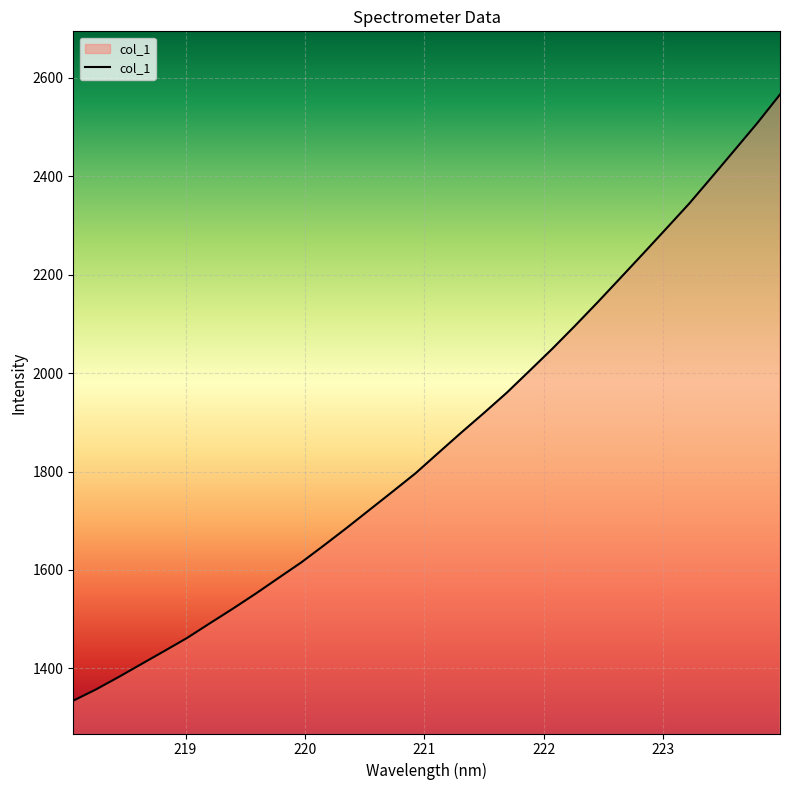

What is the maximum value shown in the chart?

2566.0